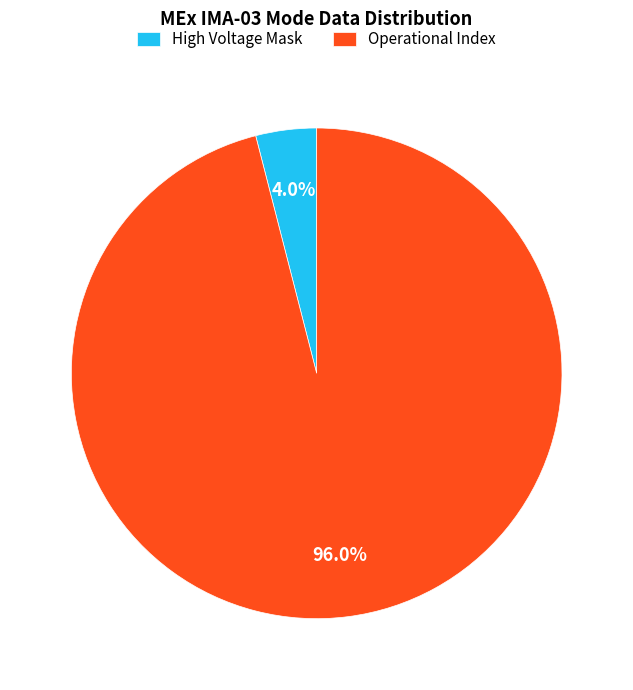

Which category accounts for the majority?

Operational Index